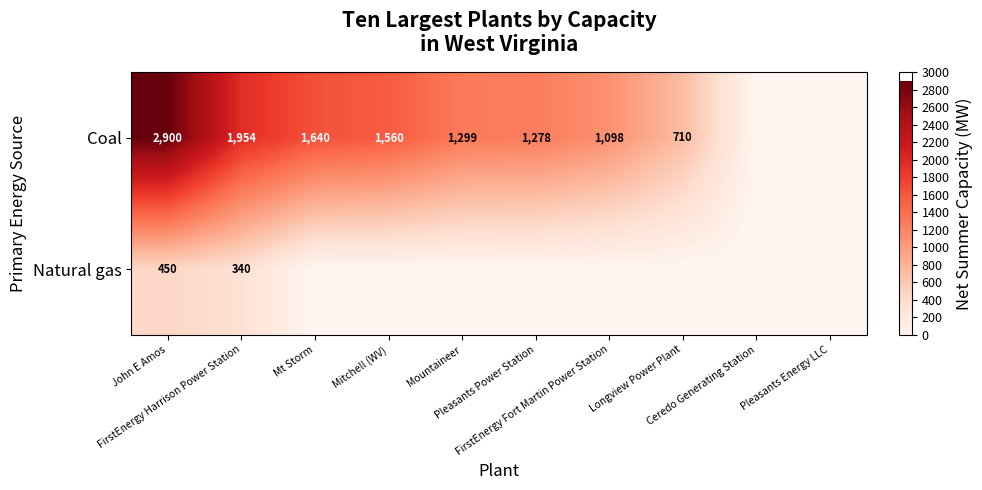

At how many categories does at least one series exceed 2328?

1